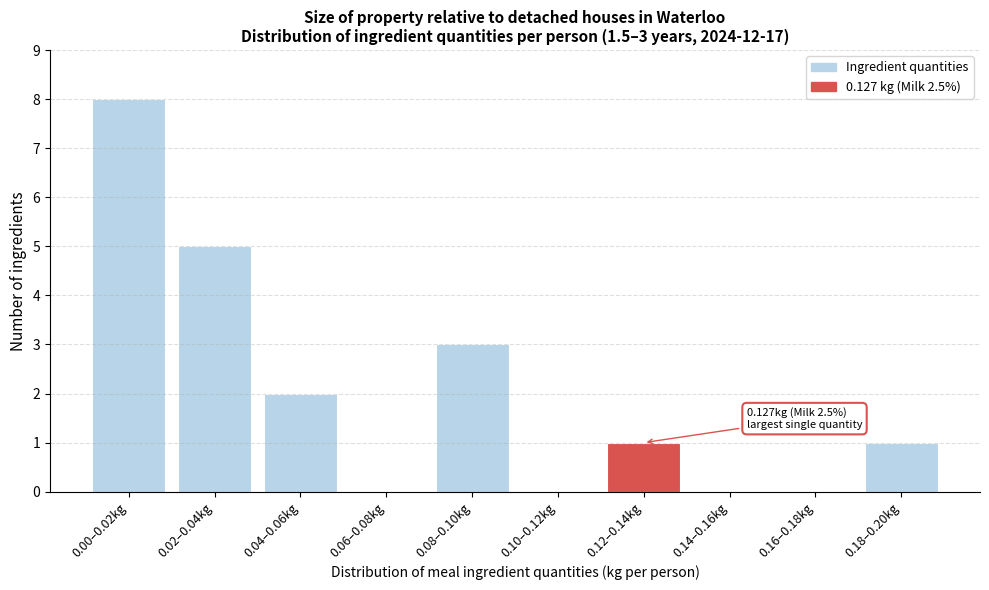

Reading right to left, extract all data points from this chart.

0.18–0.20kg=1	0.16–0.18kg=0	0.14–0.16kg=0	0.12–0.14kg=1	0.10–0.12kg=0	0.08–0.10kg=3	0.06–0.08kg=0	0.04–0.06kg=2	0.02–0.04kg=5	0.00–0.02kg=8